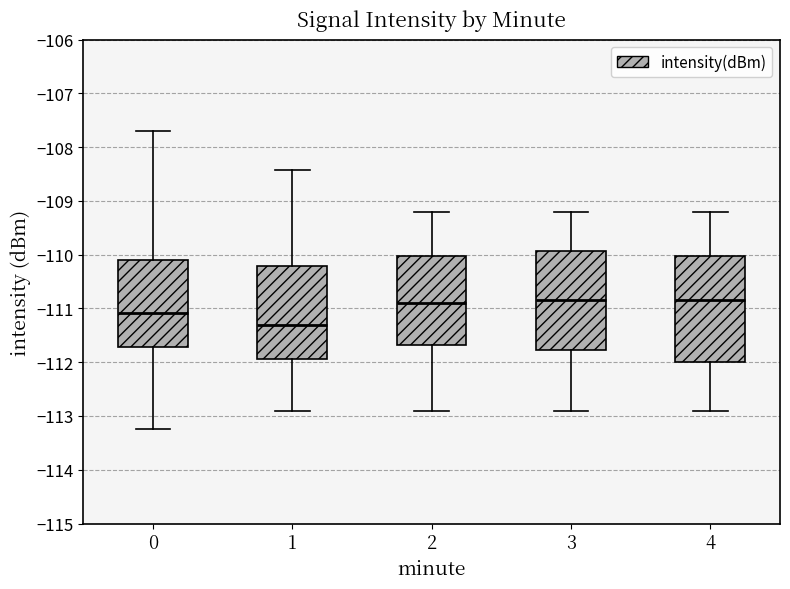

Reading left to right, transcribe this box plot: for each box, give where its median line is, the range the box spans, and where its two whiskers end, as read against the y-axis. The values are not printed on the chart, so give them approximately, as read against the axis.

0: median -111.1, box -111.7 to -110.1, whiskers -113.2 to -107.7
1: median -111.3, box -111.9 to -110.2, whiskers -112.9 to -108.4
2: median -110.9, box -111.7 to -110.0, whiskers -112.9 to -109.2
3: median -110.8, box -111.8 to -109.9, whiskers -112.9 to -109.2
4: median -110.8, box -112.0 to -110.0, whiskers -112.9 to -109.2